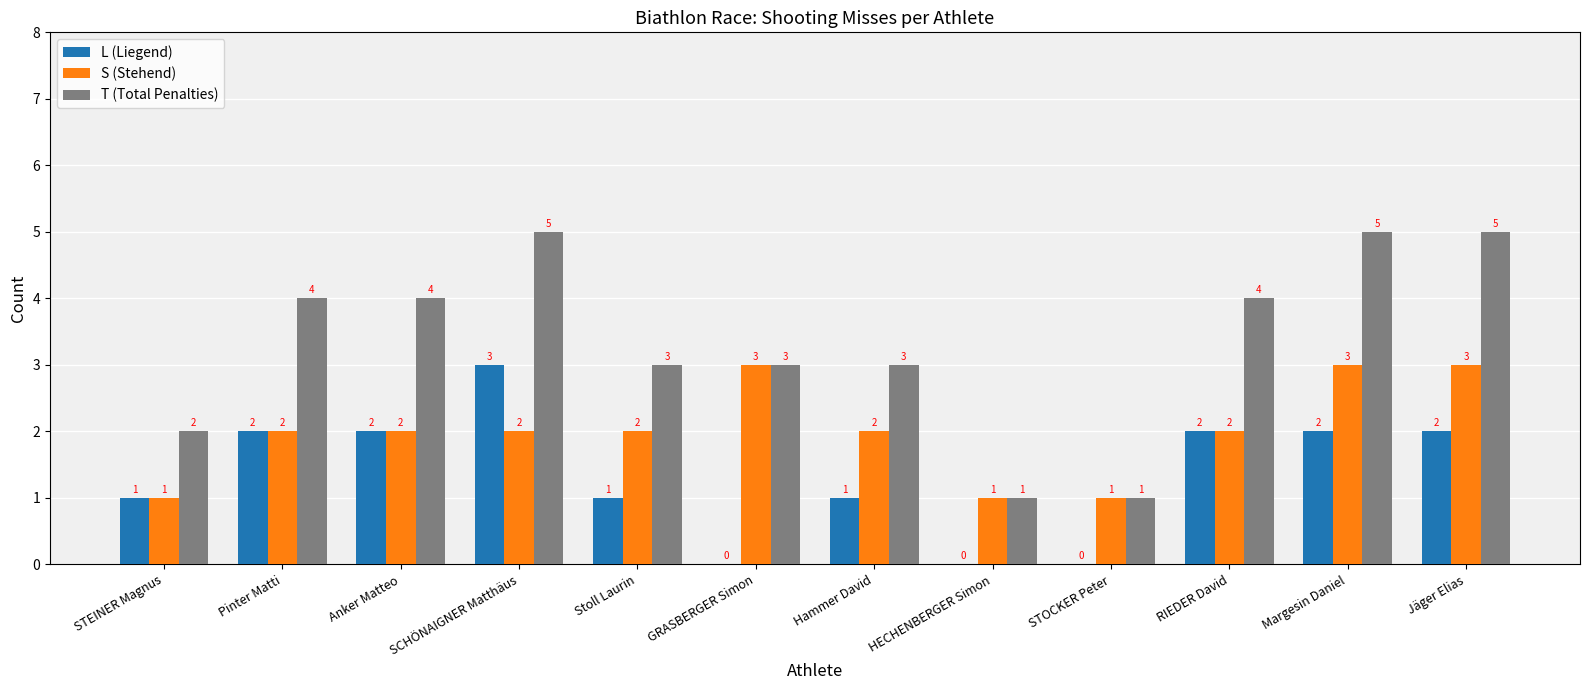

Is the value of S (Stehend) at Stoll Laurin greater than the value of T (Total Penalties) at HECHENBERGER Simon?

Yes